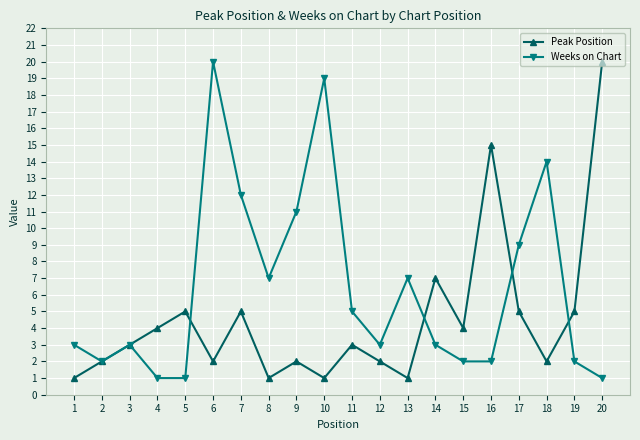

Rank the series at 18 from highest to lowest value.

Weeks on Chart, Peak Position